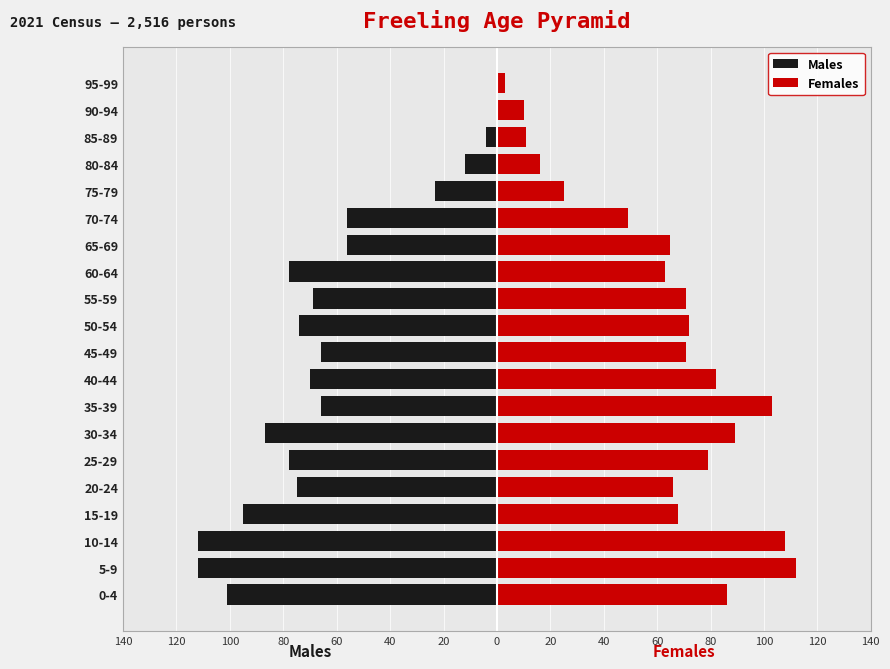

List the series in order of their overall mean, lowest first.

Males, Females